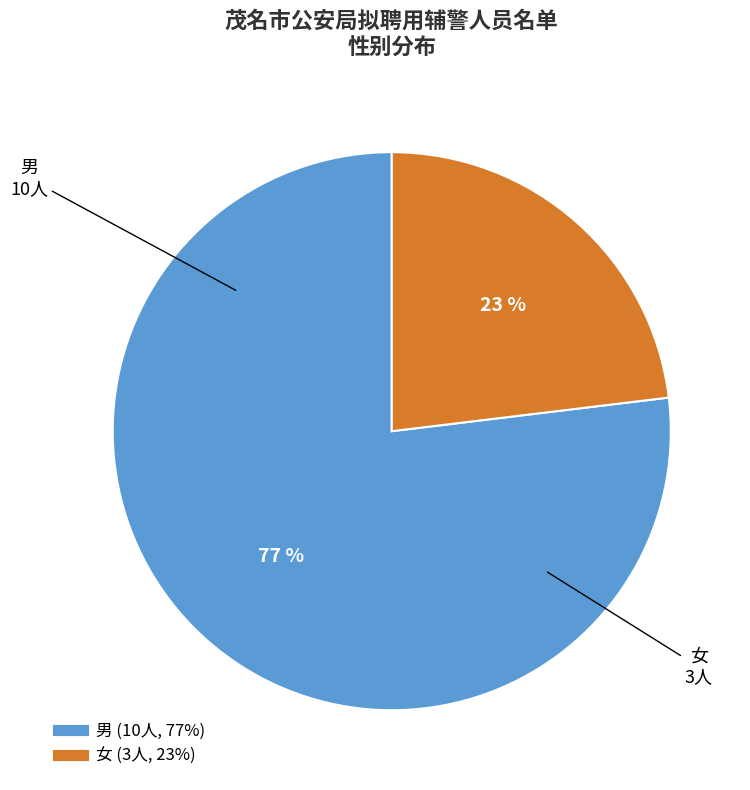

To the nearest percent, what percentage of the pie is 男?

77%